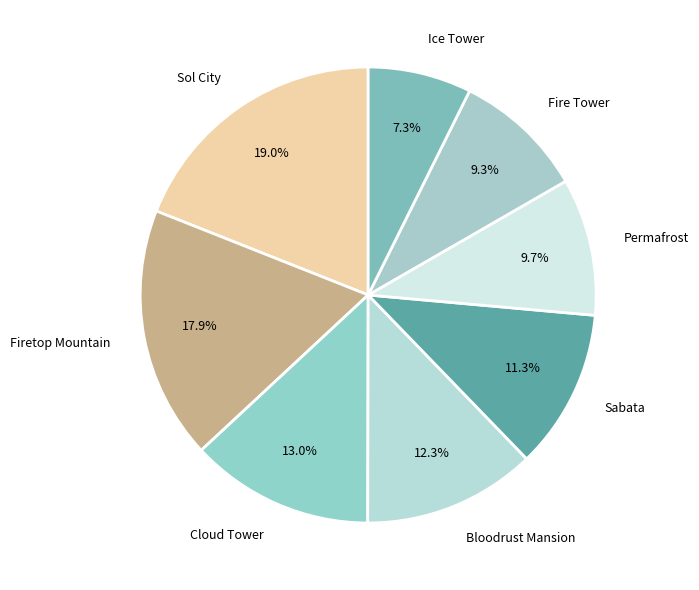

To the nearest percent, what is the difference between the largest and smallest slice percentages?

12%